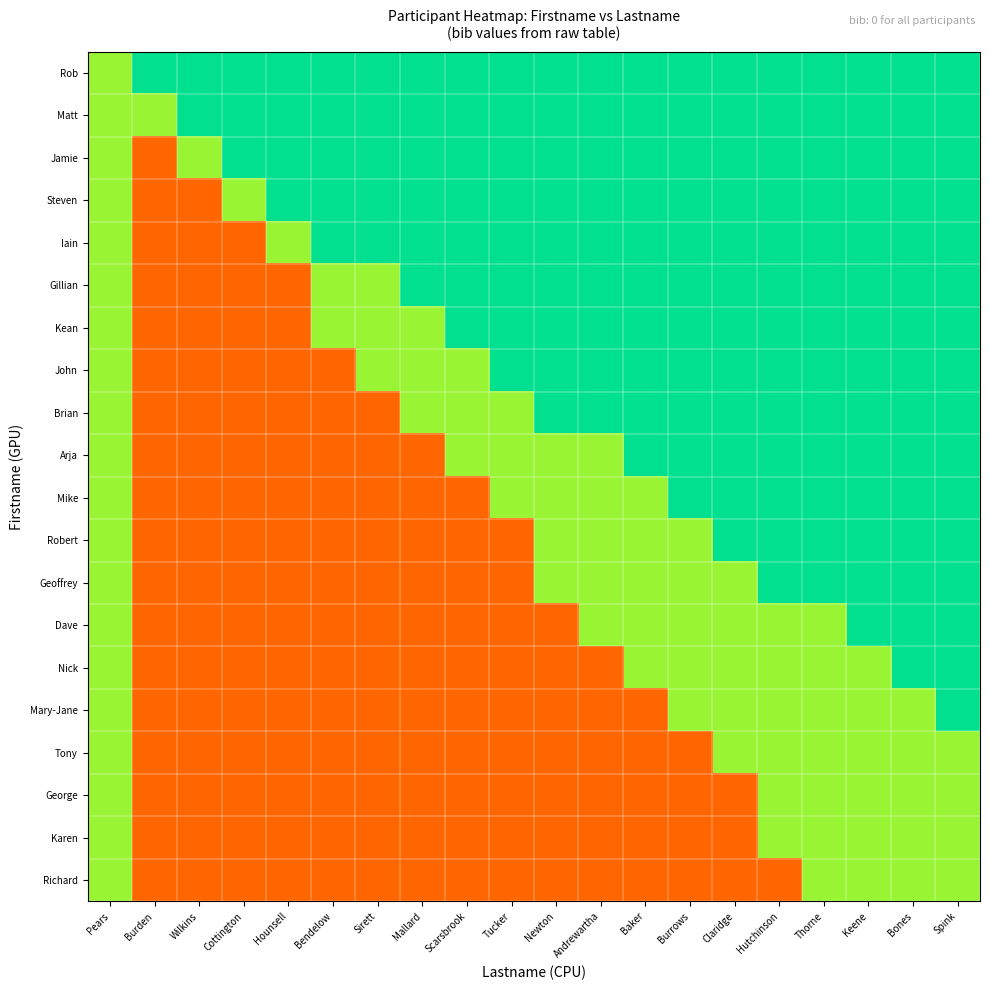

Reading left to right, extract all data points from this chart.

Rob: Pears=0.6	Burden=0.8	Wilkins=0.8	Cottington=0.8	Hounsell=0.8	Bendelow=0.8	Sirett=0.8	Mallard=0.8	Scarsbrook=0.8	Tucker=0.8	Newton=0.8	Andrewartha=0.8	Baker=0.8	Burrows=0.8	Claridge=0.8	Hutchinson=0.8	Thorne=0.8	Keene=0.8	Bones=0.8	Spink=0.8
Matt: Pears=0.6	Burden=0.6	Wilkins=0.8	Cottington=0.8	Hounsell=0.8	Bendelow=0.8	Sirett=0.8	Mallard=0.8	Scarsbrook=0.8	Tucker=0.8	Newton=0.8	Andrewartha=0.8	Baker=0.8	Burrows=0.8	Claridge=0.8	Hutchinson=0.8	Thorne=0.8	Keene=0.8	Bones=0.8	Spink=0.8
Jamie: Pears=0.6	Burden=0.2	Wilkins=0.6	Cottington=0.8	Hounsell=0.8	Bendelow=0.8	Sirett=0.8	Mallard=0.8	Scarsbrook=0.8	Tucker=0.8	Newton=0.8	Andrewartha=0.8	Baker=0.8	Burrows=0.8	Claridge=0.8	Hutchinson=0.8	Thorne=0.8	Keene=0.8	Bones=0.8	Spink=0.8
Steven: Pears=0.6	Burden=0.2	Wilkins=0.2	Cottington=0.6	Hounsell=0.8	Bendelow=0.8	Sirett=0.8	Mallard=0.8	Scarsbrook=0.8	Tucker=0.8	Newton=0.8	Andrewartha=0.8	Baker=0.8	Burrows=0.8	Claridge=0.8	Hutchinson=0.8	Thorne=0.8	Keene=0.8	Bones=0.8	Spink=0.8
Iain: Pears=0.6	Burden=0.2	Wilkins=0.2	Cottington=0.2	Hounsell=0.6	Bendelow=0.8	Sirett=0.8	Mallard=0.8	Scarsbrook=0.8	Tucker=0.8	Newton=0.8	Andrewartha=0.8	Baker=0.8	Burrows=0.8	Claridge=0.8	Hutchinson=0.8	Thorne=0.8	Keene=0.8	Bones=0.8	Spink=0.8
Gillian: Pears=0.6	Burden=0.2	Wilkins=0.2	Cottington=0.2	Hounsell=0.2	Bendelow=0.6	Sirett=0.6	Mallard=0.8	Scarsbrook=0.8	Tucker=0.8	Newton=0.8	Andrewartha=0.8	Baker=0.8	Burrows=0.8	Claridge=0.8	Hutchinson=0.8	Thorne=0.8	Keene=0.8	Bones=0.8	Spink=0.8
Kean: Pears=0.6	Burden=0.2	Wilkins=0.2	Cottington=0.2	Hounsell=0.2	Bendelow=0.6	Sirett=0.6	Mallard=0.6	Scarsbrook=0.8	Tucker=0.8	Newton=0.8	Andrewartha=0.8	Baker=0.8	Burrows=0.8	Claridge=0.8	Hutchinson=0.8	Thorne=0.8	Keene=0.8	Bones=0.8	Spink=0.8
John: Pears=0.6	Burden=0.2	Wilkins=0.2	Cottington=0.2	Hounsell=0.2	Bendelow=0.2	Sirett=0.6	Mallard=0.6	Scarsbrook=0.6	Tucker=0.8	Newton=0.8	Andrewartha=0.8	Baker=0.8	Burrows=0.8	Claridge=0.8	Hutchinson=0.8	Thorne=0.8	Keene=0.8	Bones=0.8	Spink=0.8
Brian: Pears=0.6	Burden=0.2	Wilkins=0.2	Cottington=0.2	Hounsell=0.2	Bendelow=0.2	Sirett=0.2	Mallard=0.6	Scarsbrook=0.6	Tucker=0.6	Newton=0.8	Andrewartha=0.8	Baker=0.8	Burrows=0.8	Claridge=0.8	Hutchinson=0.8	Thorne=0.8	Keene=0.8	Bones=0.8	Spink=0.8
Arja: Pears=0.6	Burden=0.2	Wilkins=0.2	Cottington=0.2	Hounsell=0.2	Bendelow=0.2	Sirett=0.2	Mallard=0.2	Scarsbrook=0.6	Tucker=0.6	Newton=0.6	Andrewartha=0.6	Baker=0.8	Burrows=0.8	Claridge=0.8	Hutchinson=0.8	Thorne=0.8	Keene=0.8	Bones=0.8	Spink=0.8
Mike: Pears=0.6	Burden=0.2	Wilkins=0.2	Cottington=0.2	Hounsell=0.2	Bendelow=0.2	Sirett=0.2	Mallard=0.2	Scarsbrook=0.2	Tucker=0.6	Newton=0.6	Andrewartha=0.6	Baker=0.6	Burrows=0.8	Claridge=0.8	Hutchinson=0.8	Thorne=0.8	Keene=0.8	Bones=0.8	Spink=0.8
Robert: Pears=0.6	Burden=0.2	Wilkins=0.2	Cottington=0.2	Hounsell=0.2	Bendelow=0.2	Sirett=0.2	Mallard=0.2	Scarsbrook=0.2	Tucker=0.2	Newton=0.6	Andrewartha=0.6	Baker=0.6	Burrows=0.6	Claridge=0.8	Hutchinson=0.8	Thorne=0.8	Keene=0.8	Bones=0.8	Spink=0.8
Geoffrey: Pears=0.6	Burden=0.2	Wilkins=0.2	Cottington=0.2	Hounsell=0.2	Bendelow=0.2	Sirett=0.2	Mallard=0.2	Scarsbrook=0.2	Tucker=0.2	Newton=0.6	Andrewartha=0.6	Baker=0.6	Burrows=0.6	Claridge=0.6	Hutchinson=0.8	Thorne=0.8	Keene=0.8	Bones=0.8	Spink=0.8
Dave: Pears=0.6	Burden=0.2	Wilkins=0.2	Cottington=0.2	Hounsell=0.2	Bendelow=0.2	Sirett=0.2	Mallard=0.2	Scarsbrook=0.2	Tucker=0.2	Newton=0.2	Andrewartha=0.6	Baker=0.6	Burrows=0.6	Claridge=0.6	Hutchinson=0.6	Thorne=0.6	Keene=0.8	Bones=0.8	Spink=0.8
Nick: Pears=0.6	Burden=0.2	Wilkins=0.2	Cottington=0.2	Hounsell=0.2	Bendelow=0.2	Sirett=0.2	Mallard=0.2	Scarsbrook=0.2	Tucker=0.2	Newton=0.2	Andrewartha=0.2	Baker=0.6	Burrows=0.6	Claridge=0.6	Hutchinson=0.6	Thorne=0.6	Keene=0.6	Bones=0.8	Spink=0.8
Mary-Jane: Pears=0.6	Burden=0.2	Wilkins=0.2	Cottington=0.2	Hounsell=0.2	Bendelow=0.2	Sirett=0.2	Mallard=0.2	Scarsbrook=0.2	Tucker=0.2	Newton=0.2	Andrewartha=0.2	Baker=0.2	Burrows=0.6	Claridge=0.6	Hutchinson=0.6	Thorne=0.6	Keene=0.6	Bones=0.6	Spink=0.8
Tony: Pears=0.6	Burden=0.2	Wilkins=0.2	Cottington=0.2	Hounsell=0.2	Bendelow=0.2	Sirett=0.2	Mallard=0.2	Scarsbrook=0.2	Tucker=0.2	Newton=0.2	Andrewartha=0.2	Baker=0.2	Burrows=0.2	Claridge=0.6	Hutchinson=0.6	Thorne=0.6	Keene=0.6	Bones=0.6	Spink=0.6
George: Pears=0.6	Burden=0.2	Wilkins=0.2	Cottington=0.2	Hounsell=0.2	Bendelow=0.2	Sirett=0.2	Mallard=0.2	Scarsbrook=0.2	Tucker=0.2	Newton=0.2	Andrewartha=0.2	Baker=0.2	Burrows=0.2	Claridge=0.2	Hutchinson=0.6	Thorne=0.6	Keene=0.6	Bones=0.6	Spink=0.6
Karen: Pears=0.6	Burden=0.2	Wilkins=0.2	Cottington=0.2	Hounsell=0.2	Bendelow=0.2	Sirett=0.2	Mallard=0.2	Scarsbrook=0.2	Tucker=0.2	Newton=0.2	Andrewartha=0.2	Baker=0.2	Burrows=0.2	Claridge=0.2	Hutchinson=0.6	Thorne=0.6	Keene=0.6	Bones=0.6	Spink=0.6
Richard: Pears=0.6	Burden=0.2	Wilkins=0.2	Cottington=0.2	Hounsell=0.2	Bendelow=0.2	Sirett=0.2	Mallard=0.2	Scarsbrook=0.2	Tucker=0.2	Newton=0.2	Andrewartha=0.2	Baker=0.2	Burrows=0.2	Claridge=0.2	Hutchinson=0.2	Thorne=0.6	Keene=0.6	Bones=0.6	Spink=0.6